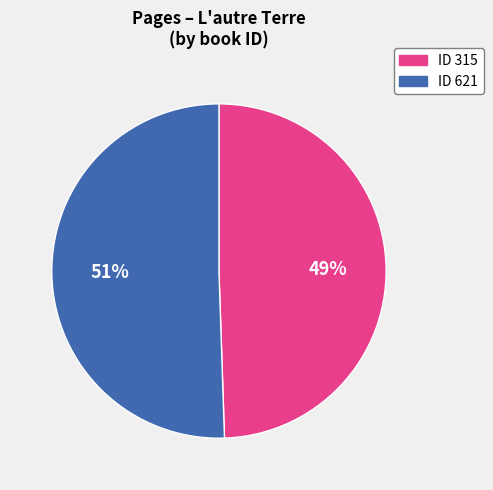

Does any single category account for the majority?

Yes